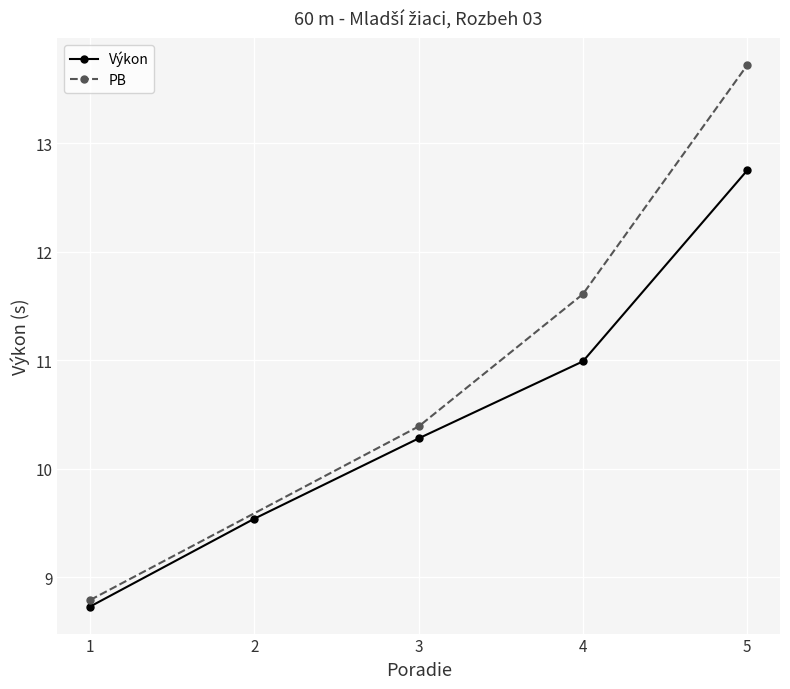

True or false: Výkon has a value of 12.8 at 5.

True